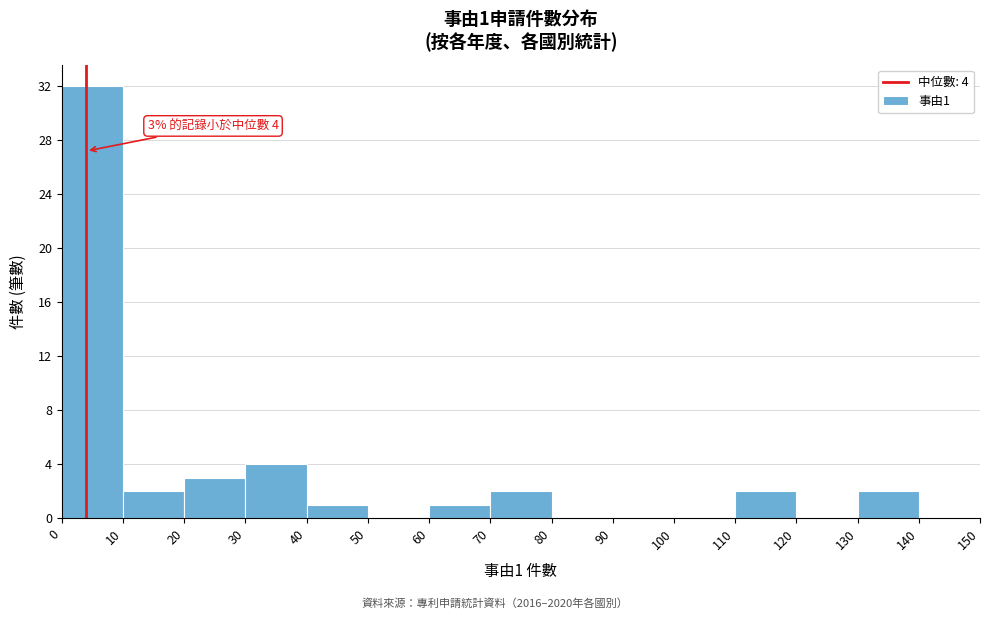

Which range on the x-axis has the tallest bar?

0 to 10